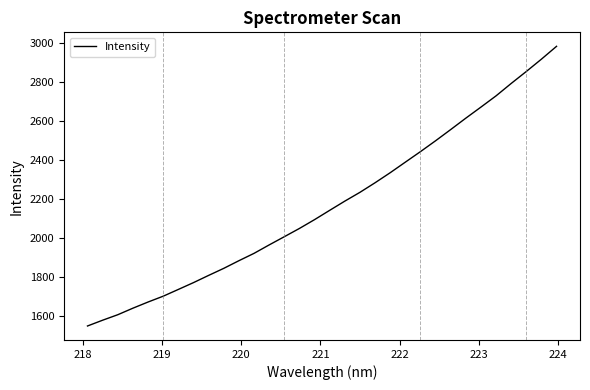

What is the greatest value displayed?

2981.5